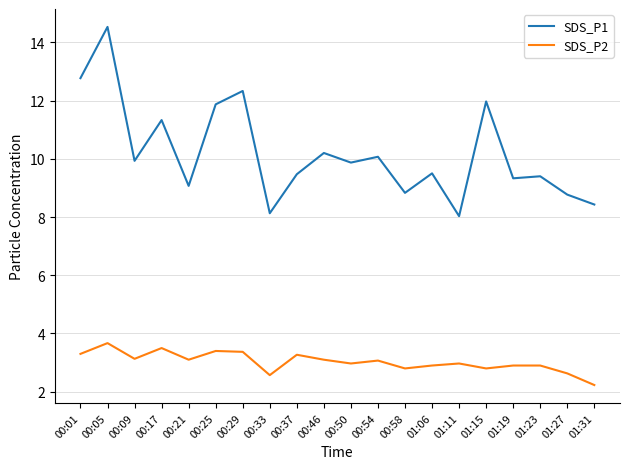

At which category is the sum across all series the highest?

00:05